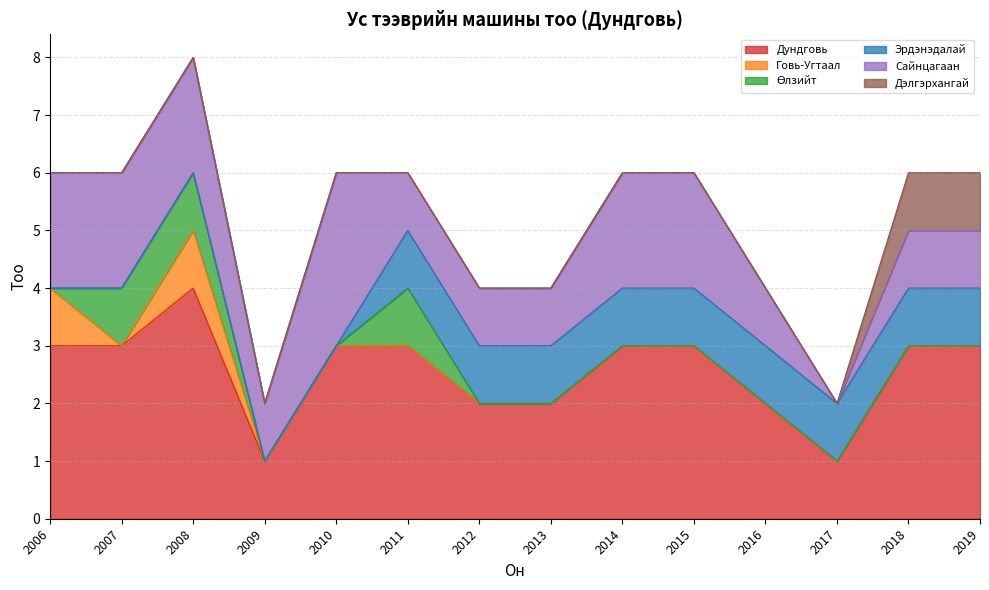

What is the value of the Эрдэнэдалай point at the 9th from the left?

1